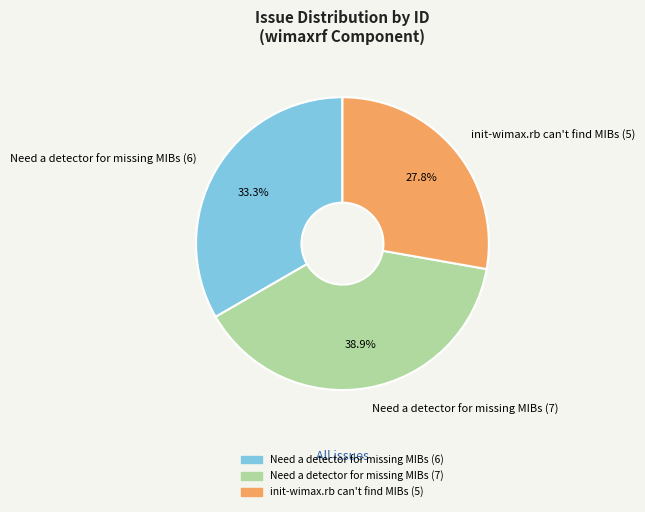

What is the smallest slice in the pie chart?

init-wimax.rb can't find MIBs (5)